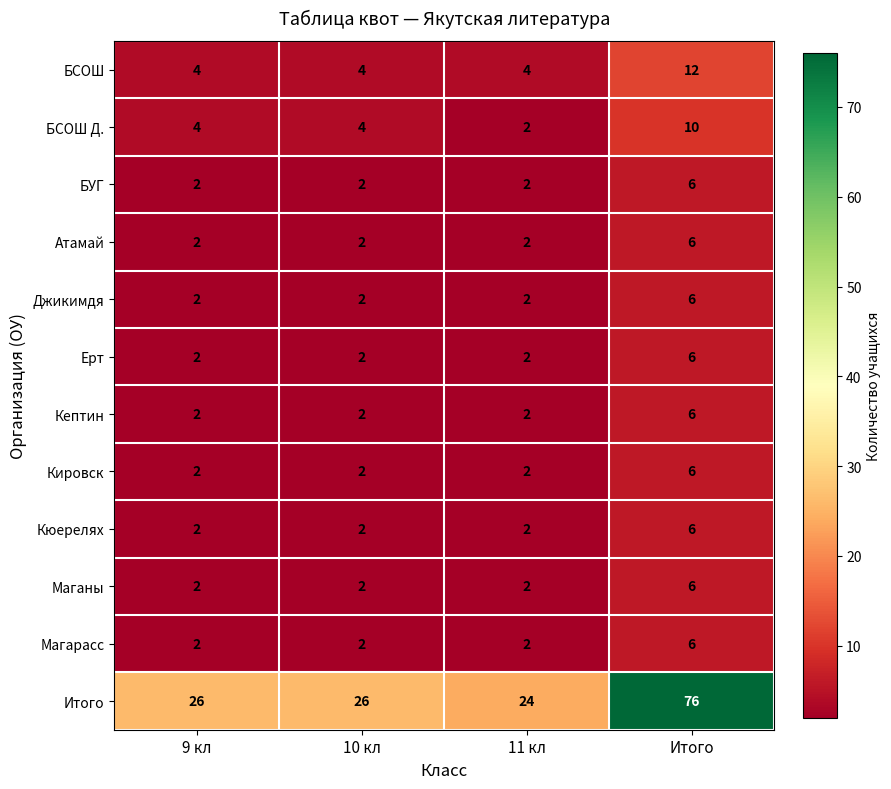

How many distinct data groups are displayed?

12